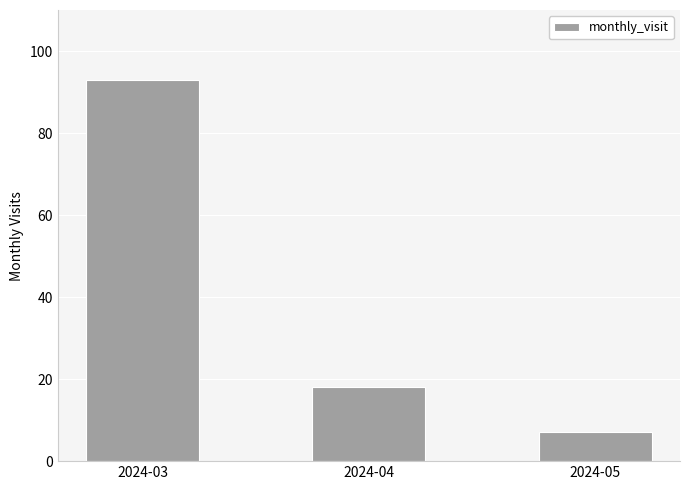

Is it true that the value at 2024-03 is 93?

True